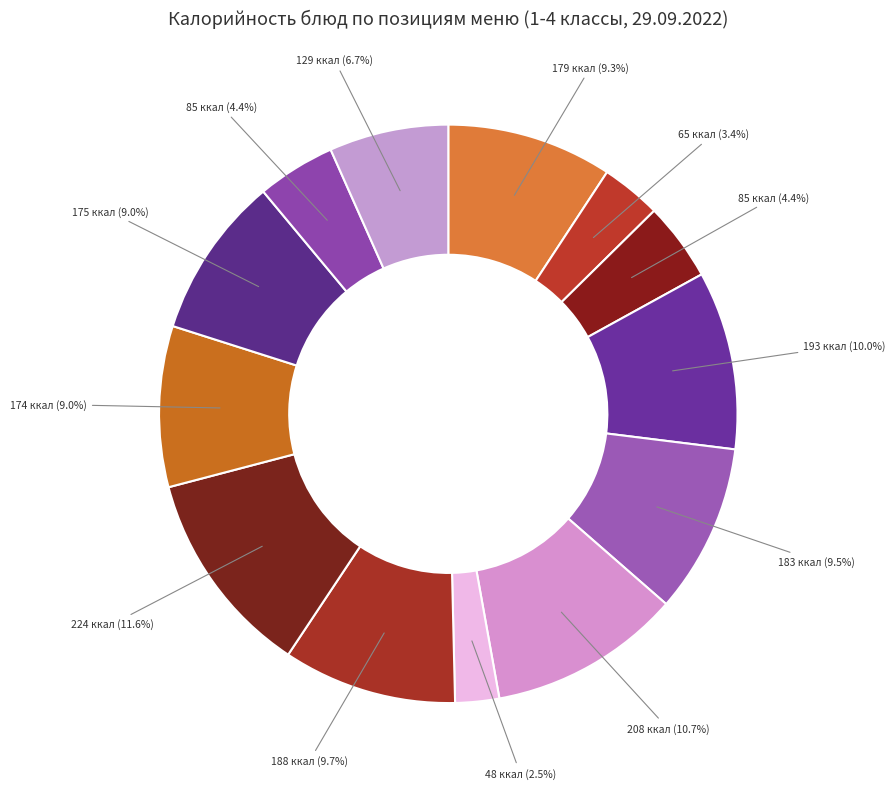

Count the number of slices in the pie.

13